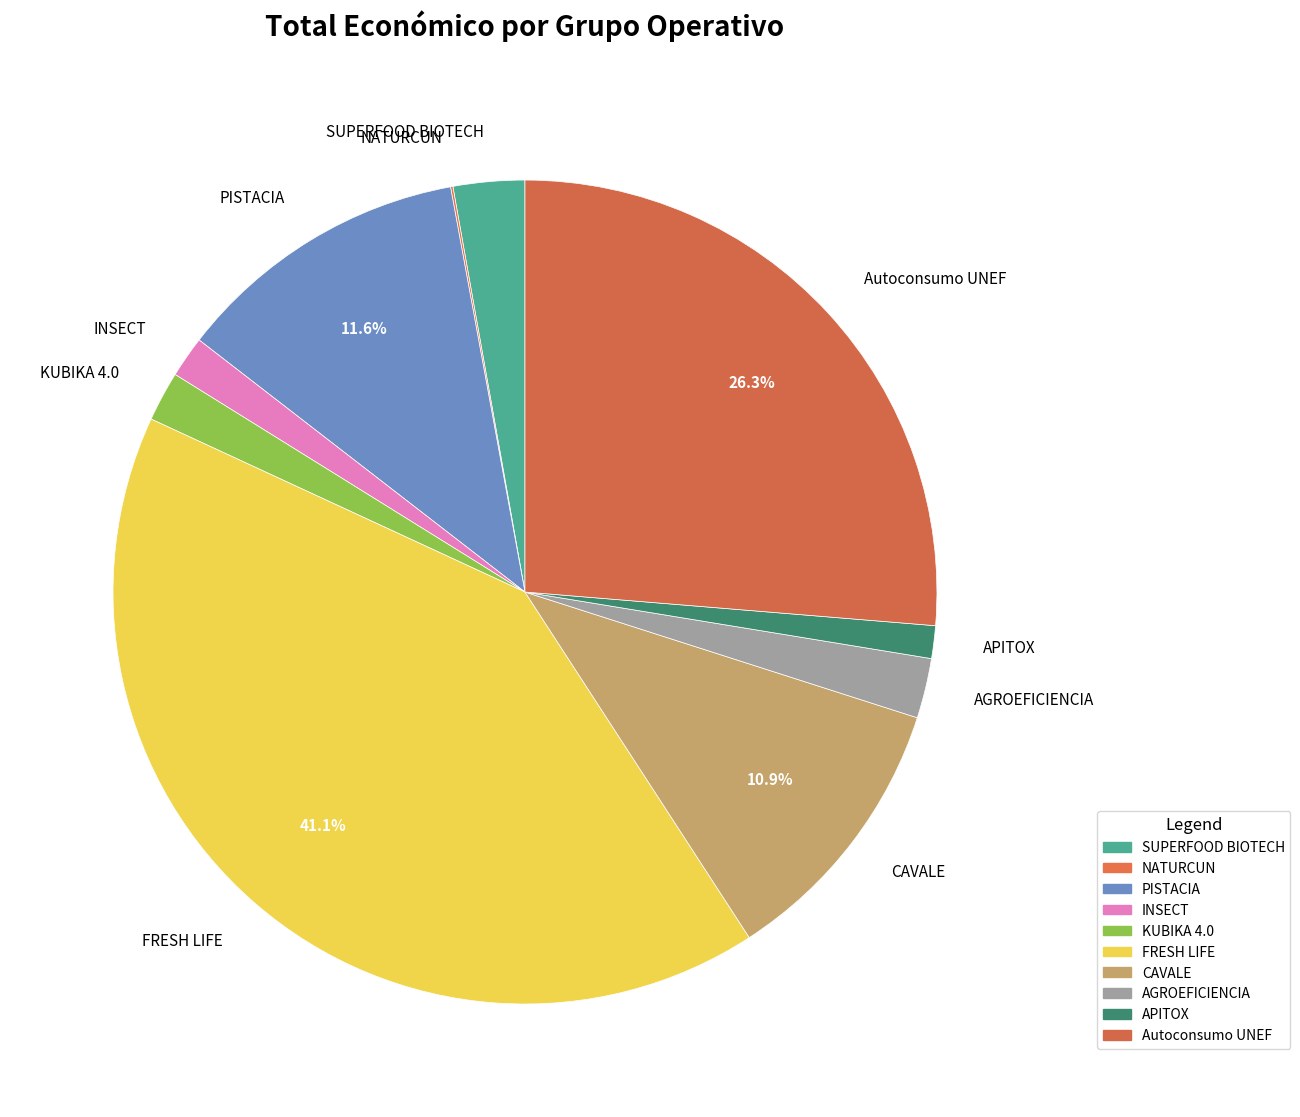

What is the ratio of the value at PISTACIA to the value at Autoconsumo UNEF?

0.4